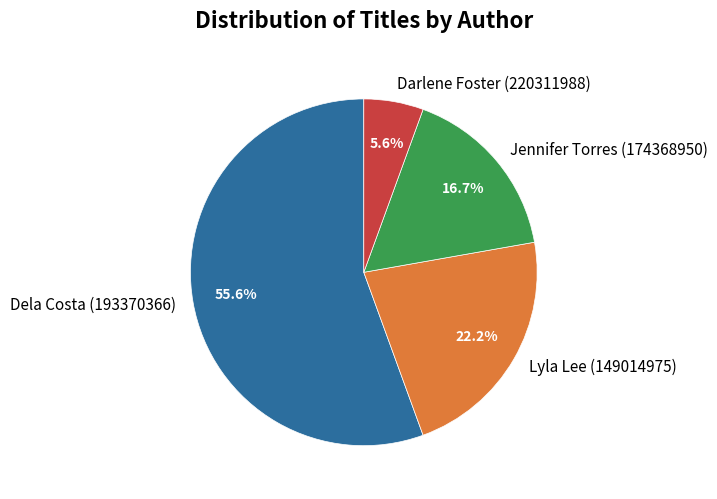

True or false: Jennifer Torres (174368950) accounts for 8% of the total.

False